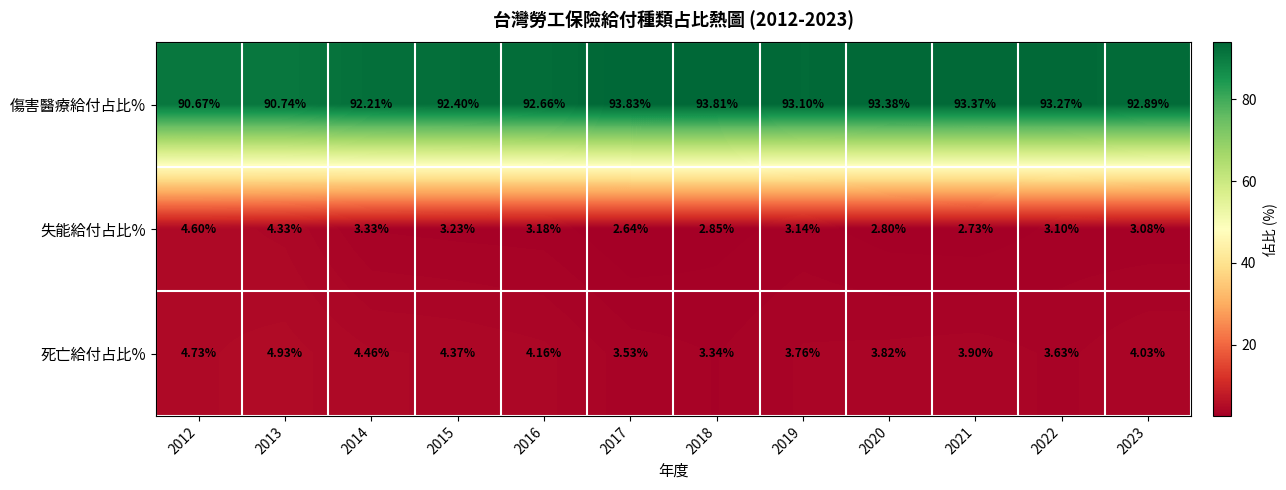

Is the value of 死亡給付占比% at 2023 greater than the value of 失能給付占比% at 2015?

Yes